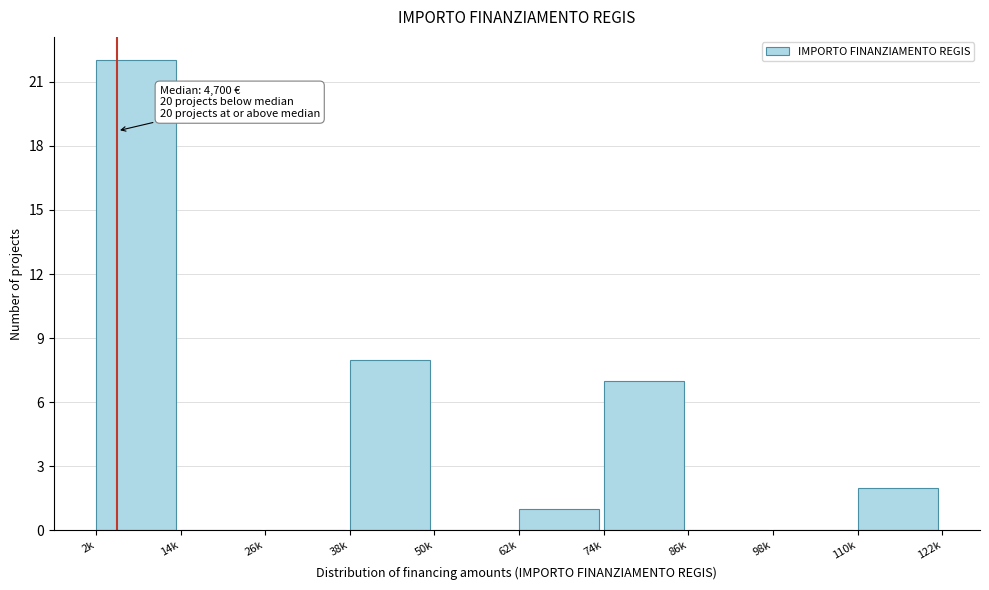

Reading left to right, list all the values displayed in this chart.

2k=22	14k=0	26k=0	38k=8	50k=0	62k=1	74k=7	86k=0	98k=0	110k=2